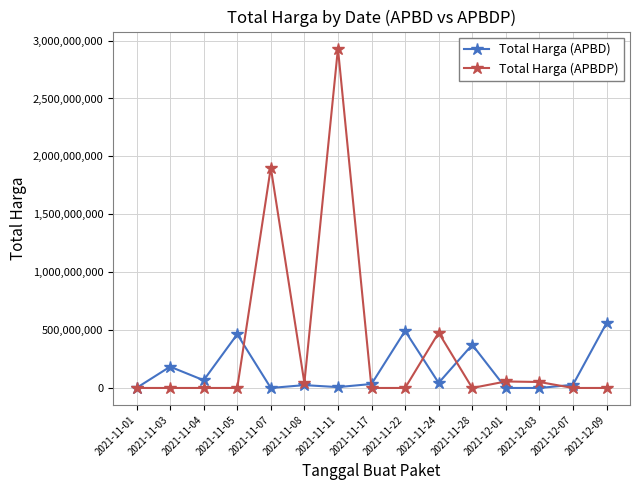

How many distinct data groups are displayed?

2